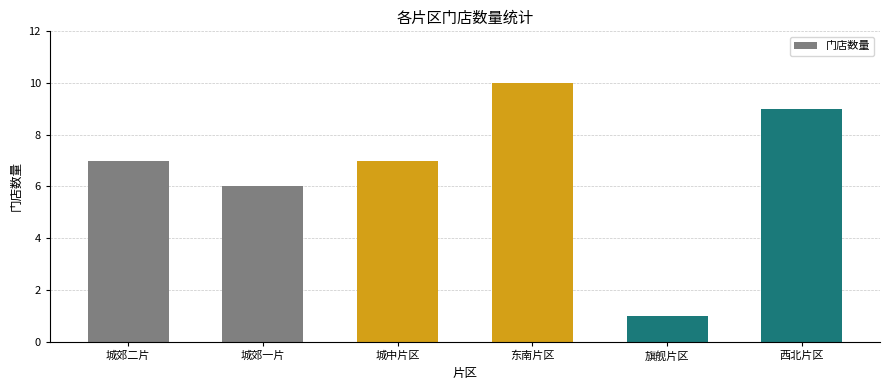

What value does the data have at 城郊二片?

7